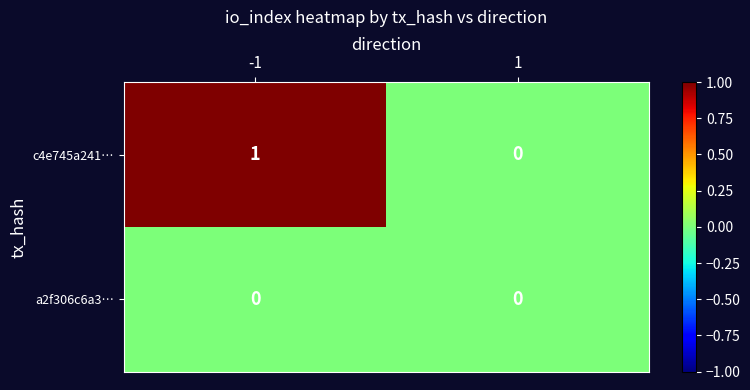

Reading left to right, list all the values displayed in this chart.

c4e745a241…: 1	0
a2f306c6a3…: 0	0